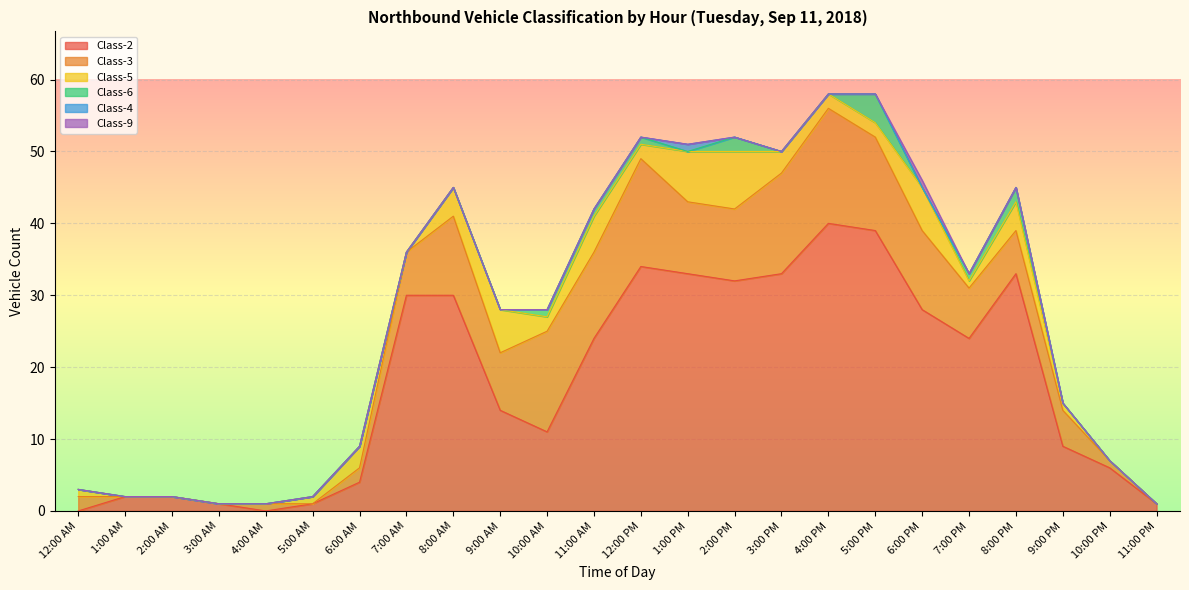

Reading right to left, list all the values displayed in this chart.

Class-2: 1	6	9	33	24	28	39	40	33	32	33	34	24	11	14	30	30	4	1	0	1	2	2	0
Class-3: 0	1	5	6	7	11	13	16	14	10	10	15	12	14	8	11	6	2	0	1	0	0	0	2
Class-5: 0	0	1	4	1	6	2	2	3	8	7	2	5	2	6	4	0	3	1	0	0	0	0	1
Class-6: 0	0	0	2	1	0	4	0	0	2	0	1	1	1	0	0	0	0	0	0	0	0	0	0
Class-4: 0	0	0	0	0	0	0	0	0	0	1	0	0	0	0	0	0	0	0	0	0	0	0	0
Class-9: 0	0	0	0	0	1	0	0	0	0	0	0	0	0	0	0	0	0	0	0	0	0	0	0